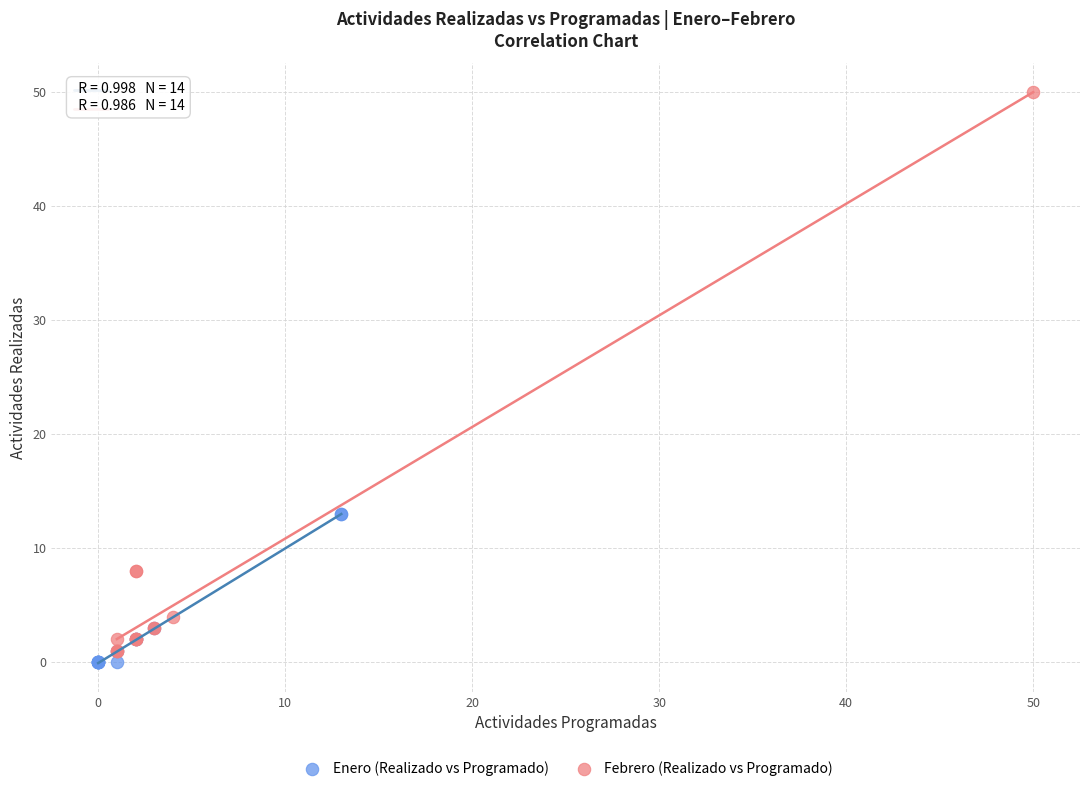

Which series reaches the minimum Y coordinate?

Enero (Realizado vs Programado)